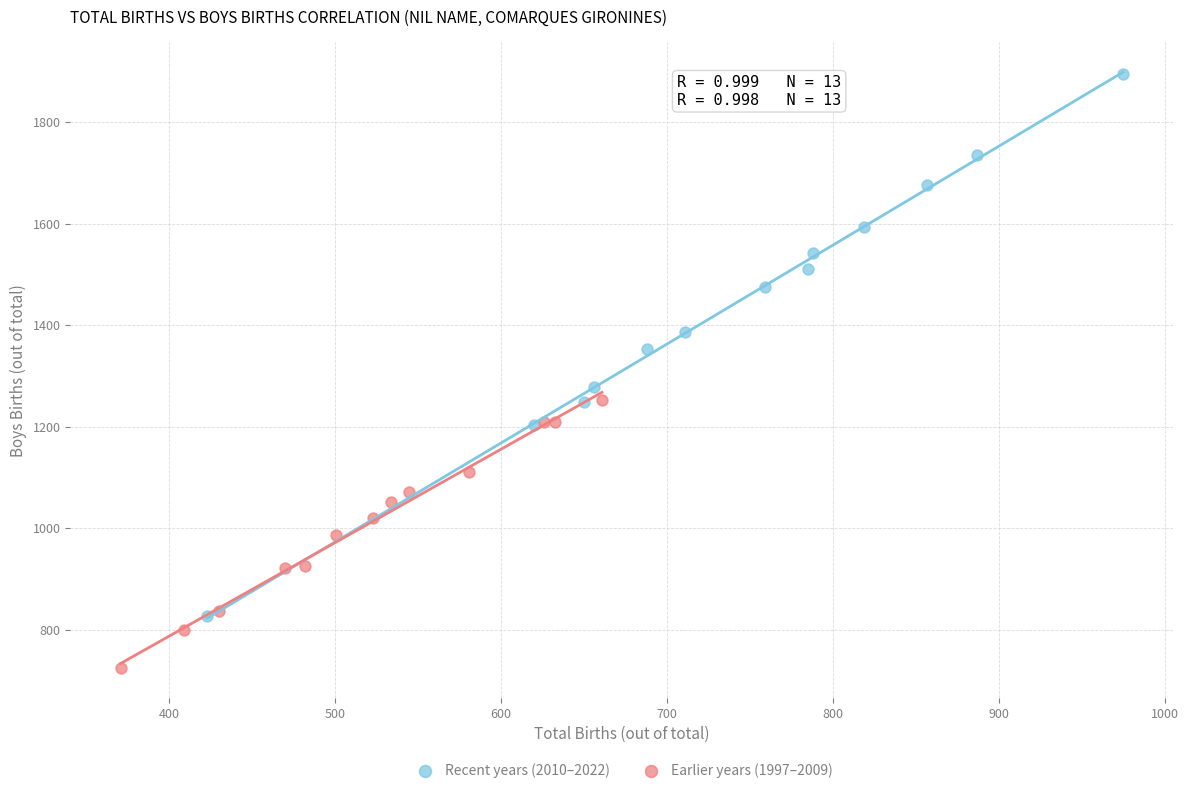

Which series has the widest spread of Y values?

Recent years (2010–2022)